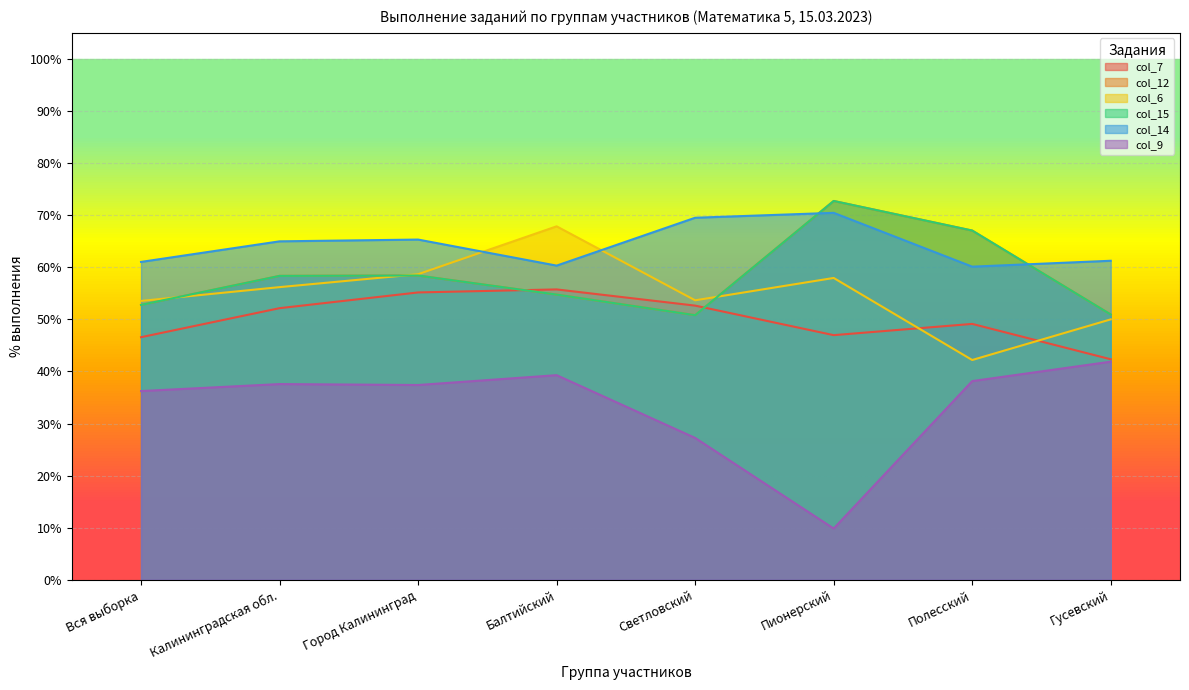

Which category has the lowest value in the col_7 series?

Гусевский